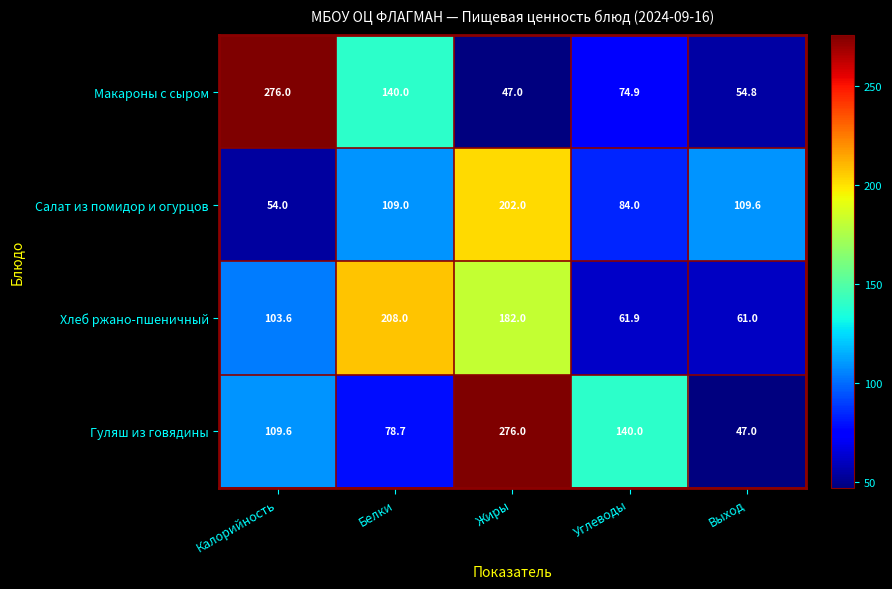

What is the spread (max minus min) of values at Выход?

62.6